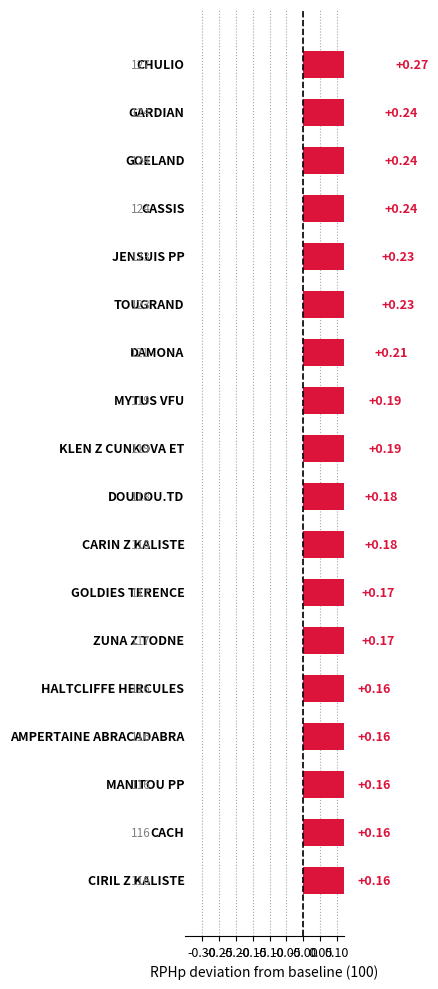

How many bars are there in total?

18